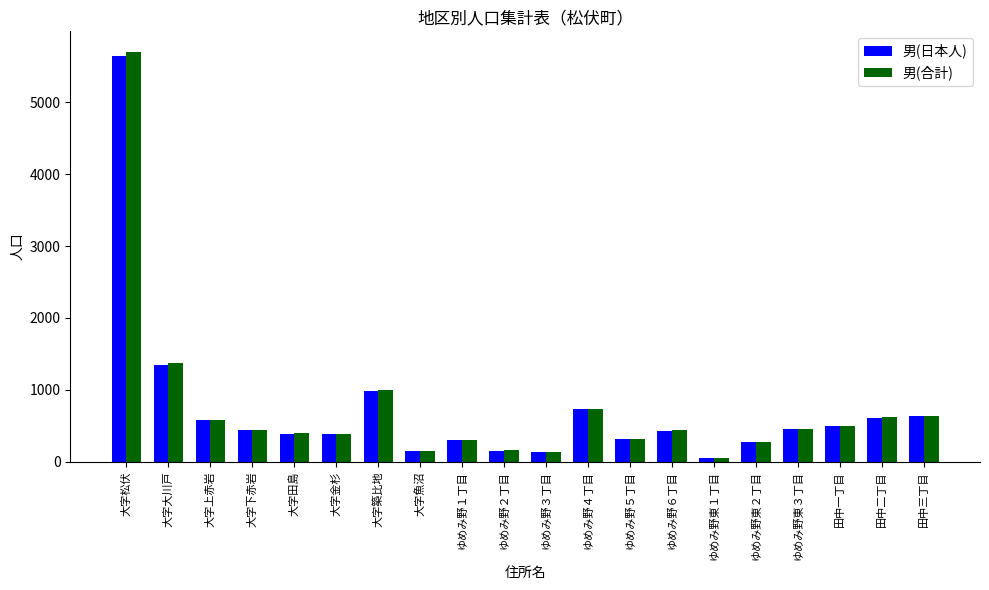

How many bars are there in total?

40